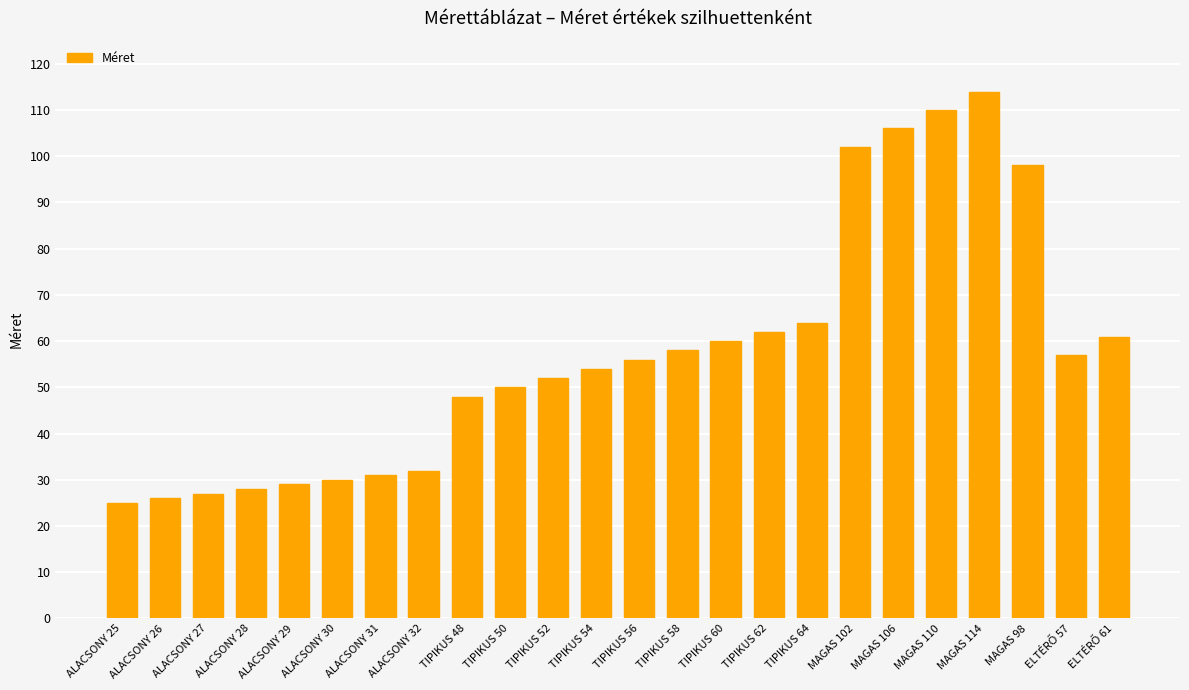

The chart shows a value of 60 at TIPIKUS 60. True or false?

True